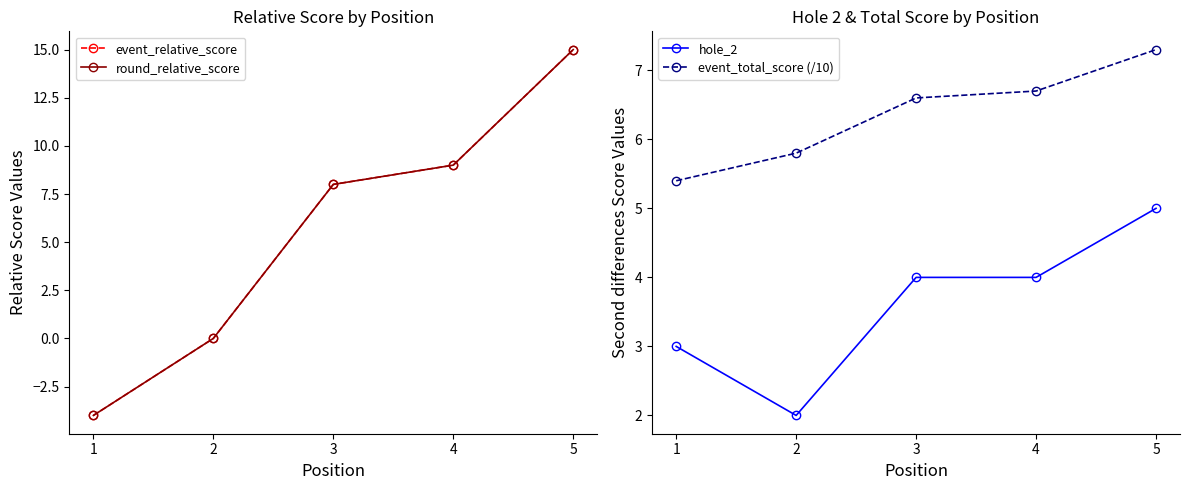

Which series changed the most between 1 and 4?

event_relative_score